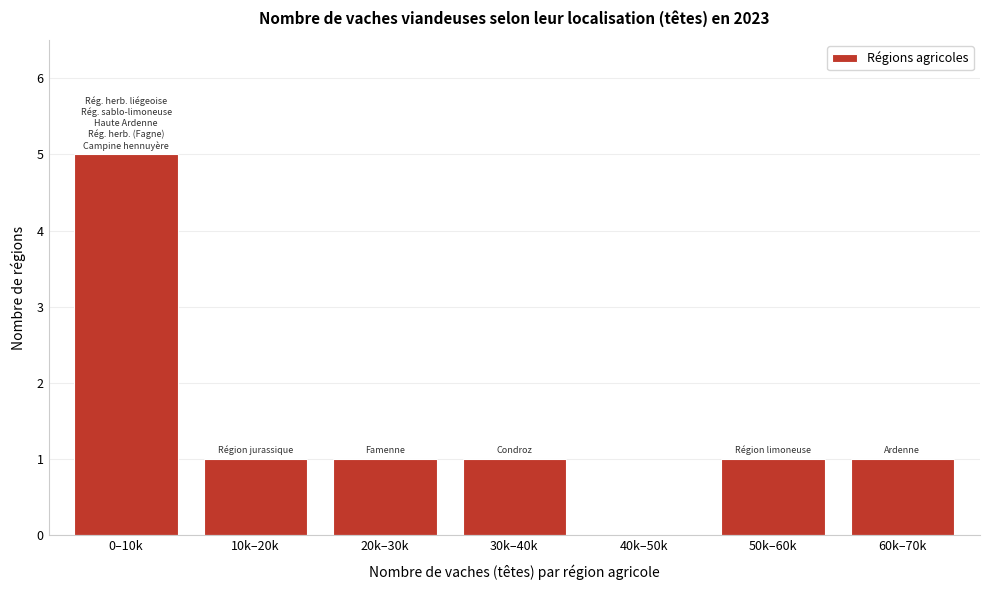

Reading left to right, extract all data points from this chart.

0–10k=5	10k–20k=1	20k–30k=1	30k–40k=1	40k–50k=0	50k–60k=1	60k–70k=1